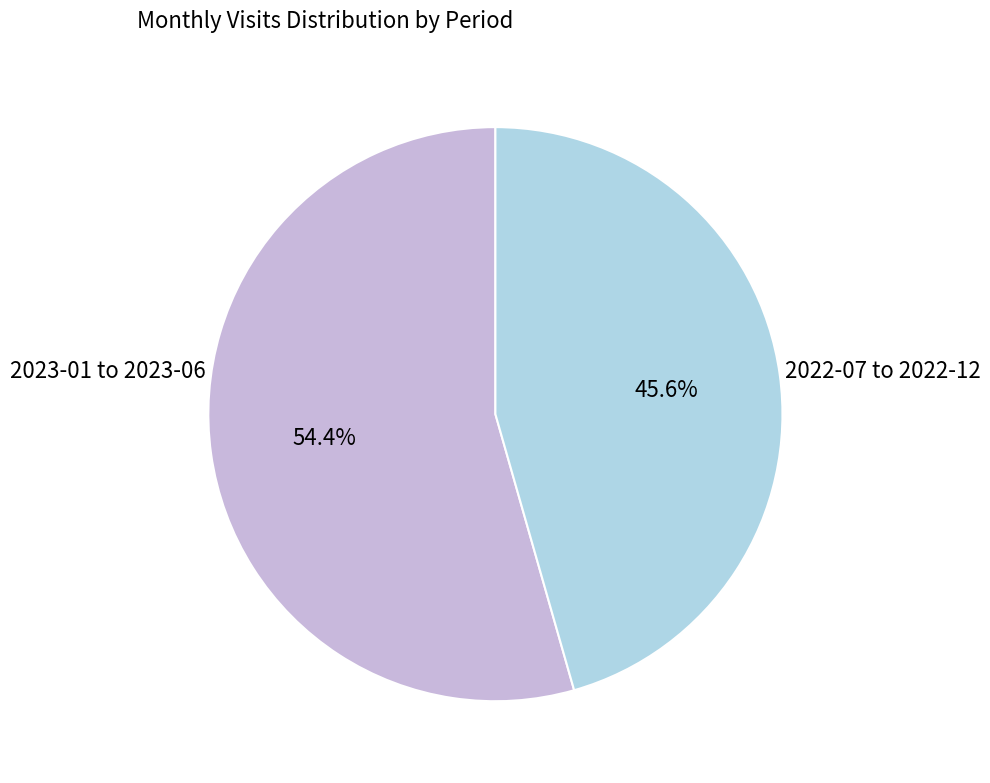

Is there any slice that represents more than half of the pie?

Yes